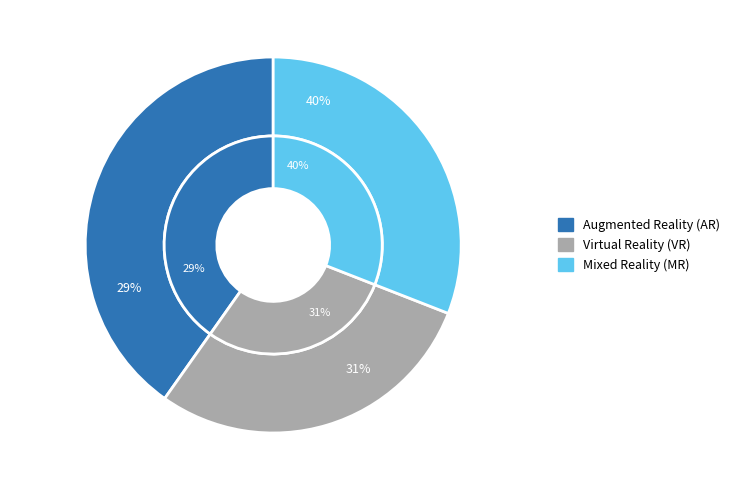

Which series has the largest range (max minus min)?

Mixed Reality (MR)